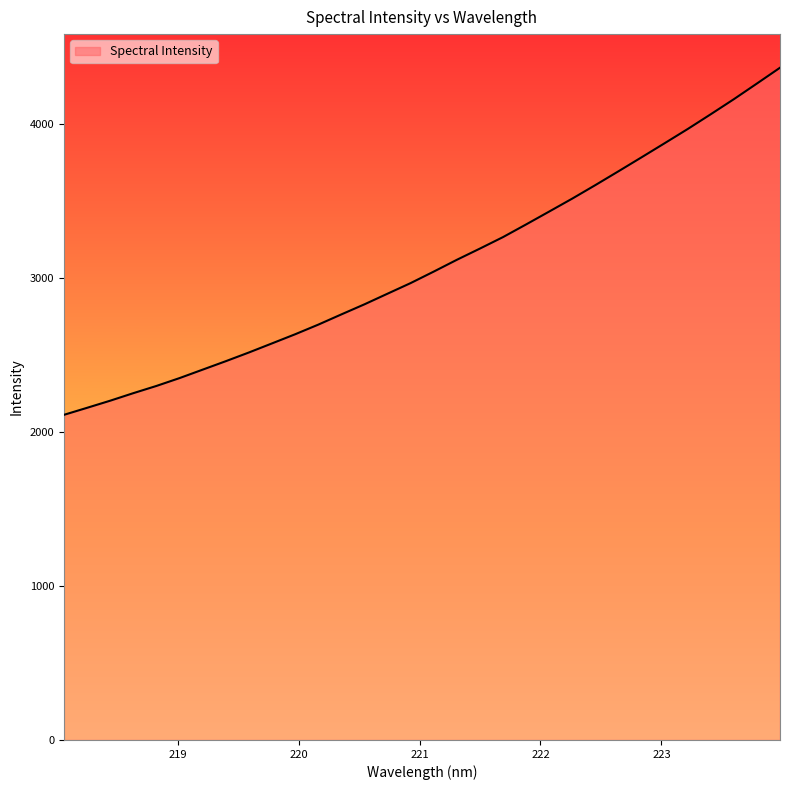

What is the difference between the maximum and minimum values?

2254.3